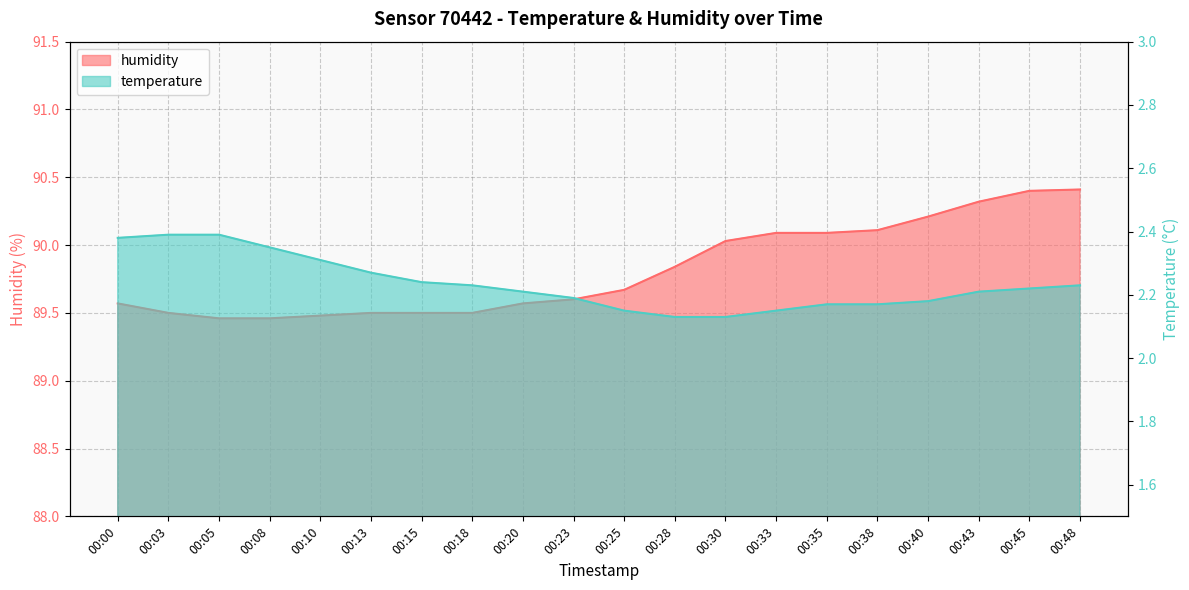

True or false: temperature and humidity cross at least once.

False